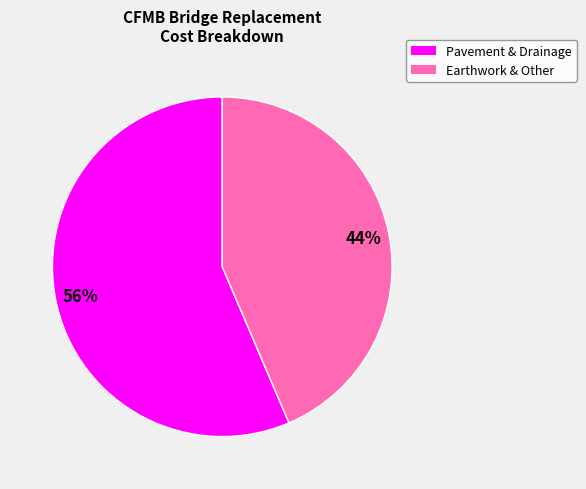

To the nearest percent, what is the average slice percentage?

50%